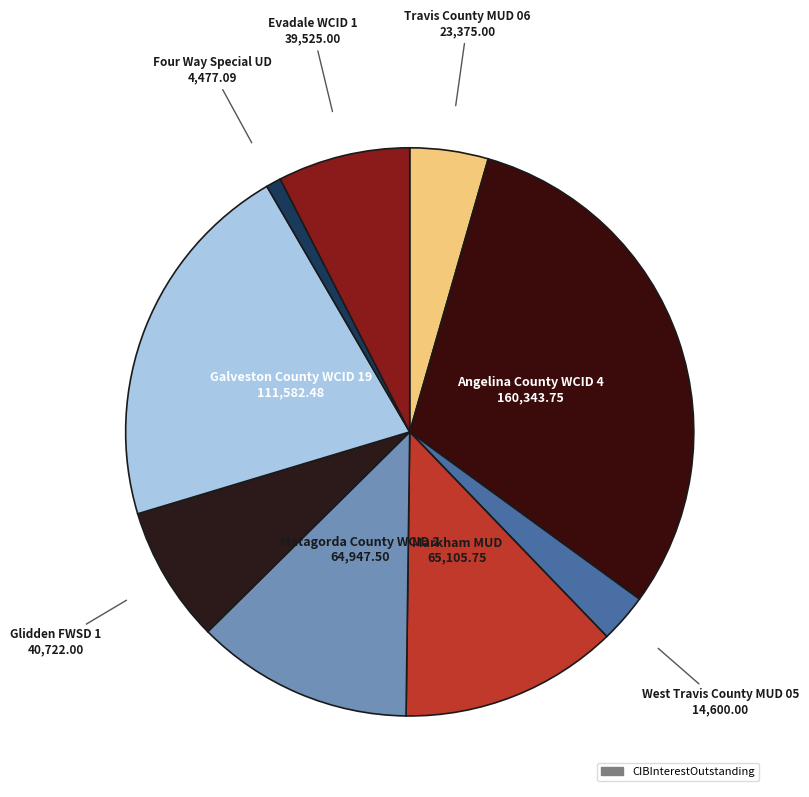

What is the smallest slice in the pie chart?

Four Way Special UD